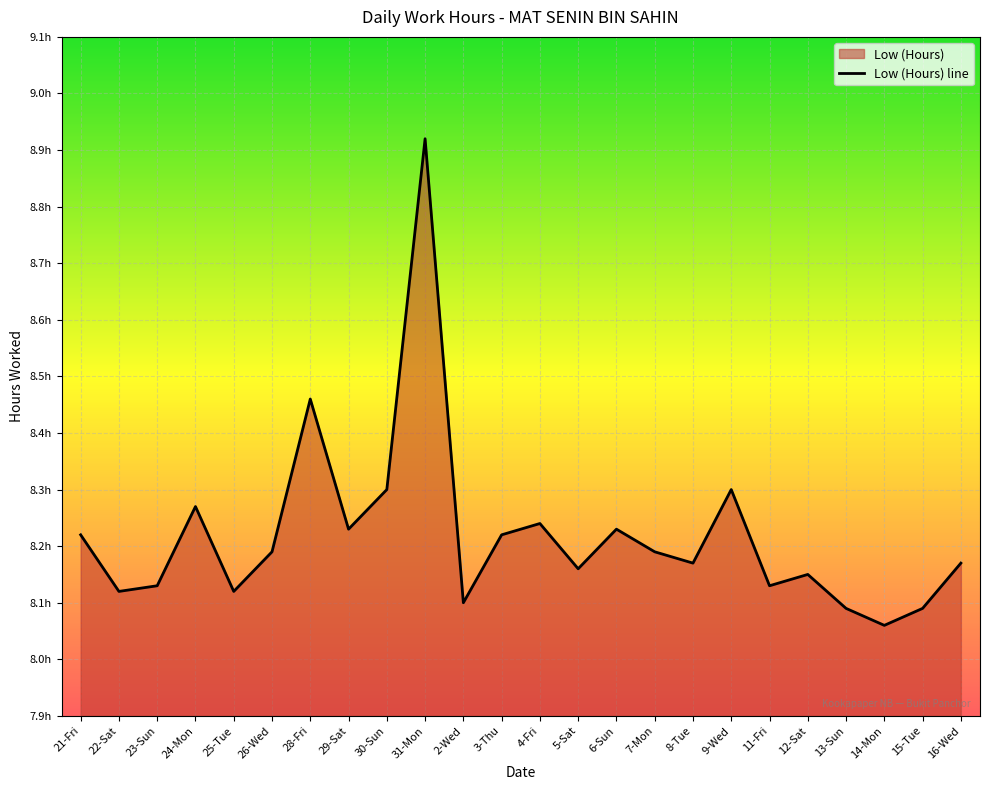

Does the chart display data point markers on the line(s)?

No